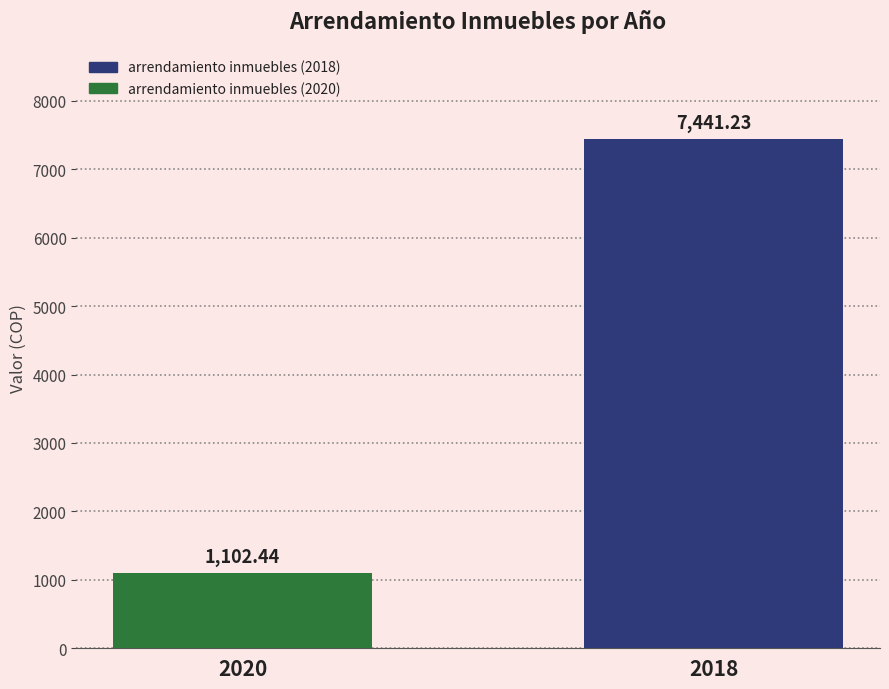

What is the value of the 2nd bar from the left?

7441.2